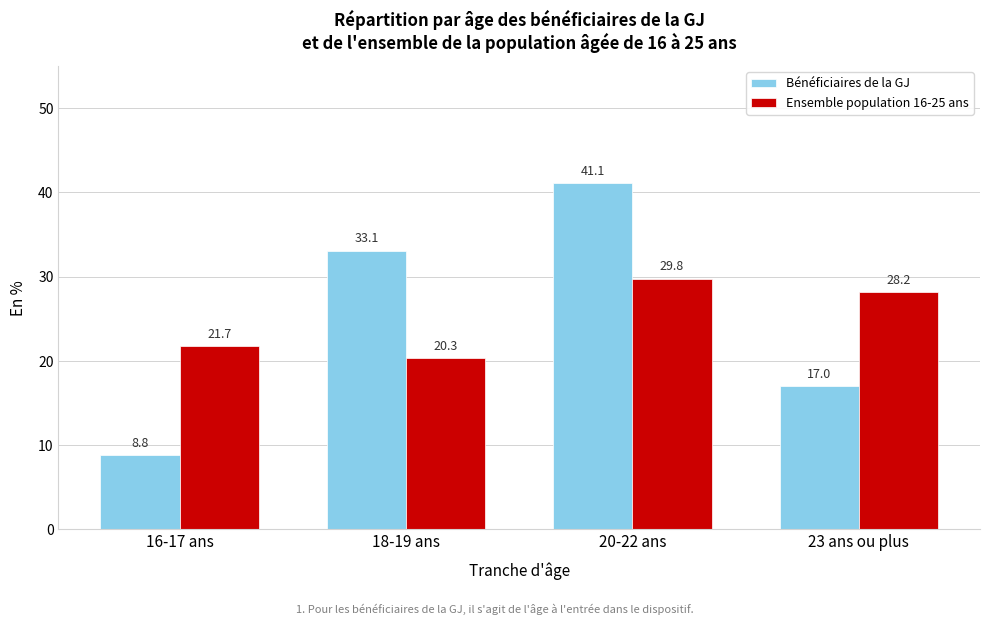

Reading left to right, what are all the values shown in this chart?

Bénéficiaires de la GJ: 16-17 ans=8.8	18-19 ans=33.1	20-22 ans=41.1	23 ans ou plus=17.0
Ensemble population 16-25 ans: 16-17 ans=21.7	18-19 ans=20.3	20-22 ans=29.8	23 ans ou plus=28.2